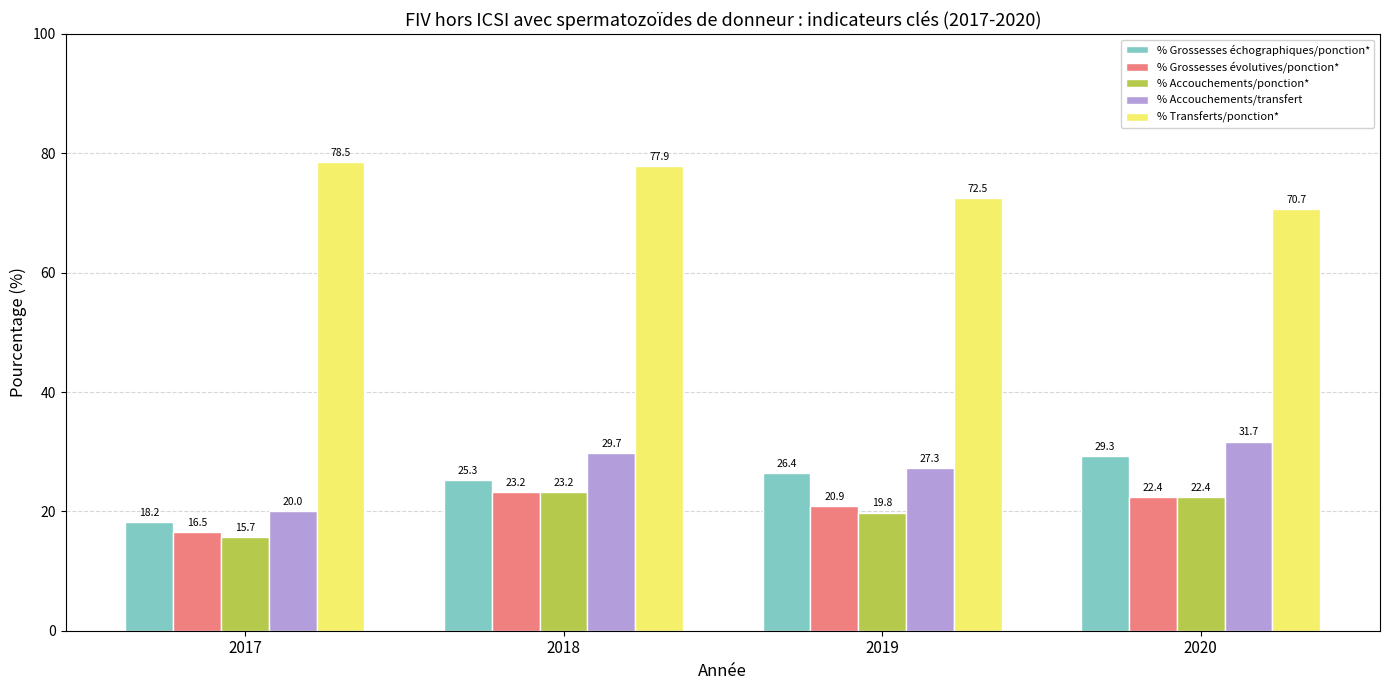

Which series changed the most between 2019 and 2020?

% Accouchements/transfert